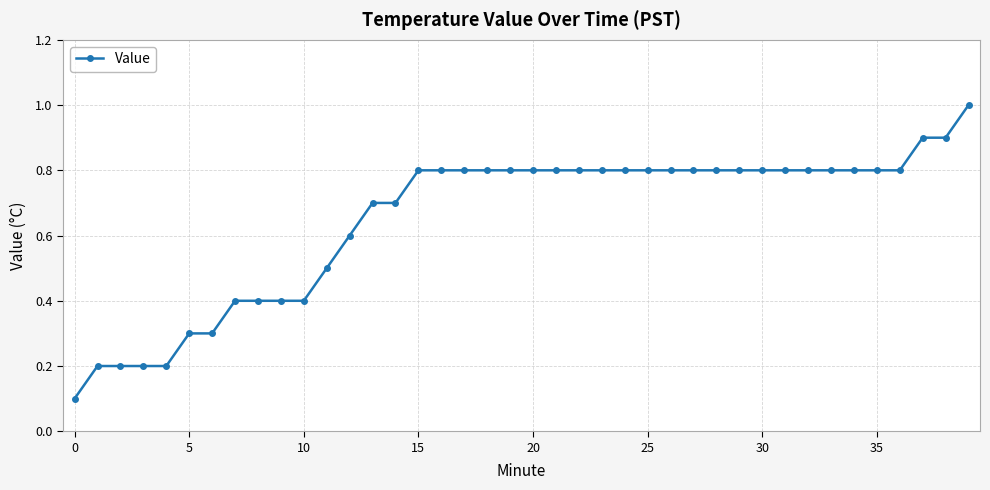

What is the value of the 40th point from the left?

1.0